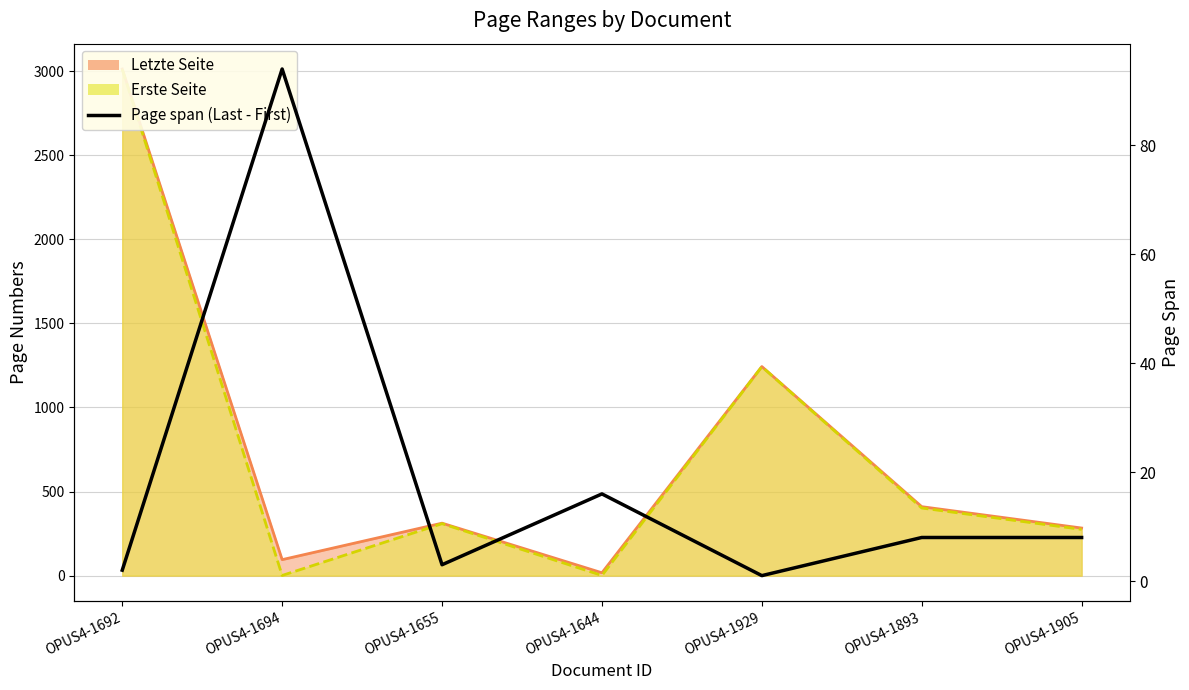

What is the label of the 2nd point from the left?

OPUS4-1694